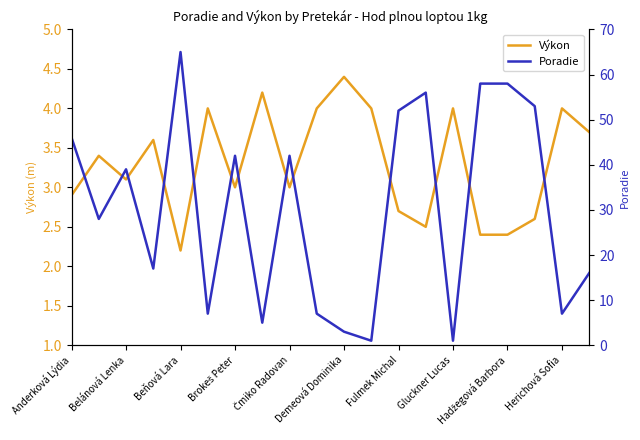

Reading left to right, what are all the values shown in this chart?

Výkon: 2.9	3.4	3.1	3.6	2.2	4.0	3.0	4.2	3.0	4.0	4.4	4.0	2.7	2.5	4.0	2.4	2.4	2.6	4.0	3.7
Poradie: 46.0	28.0	39.0	17.0	65.0	7.0	42.0	5.0	42.0	7.0	3.0	1.0	52.0	56.0	1.0	58.0	58.0	53.0	7.0	16.0